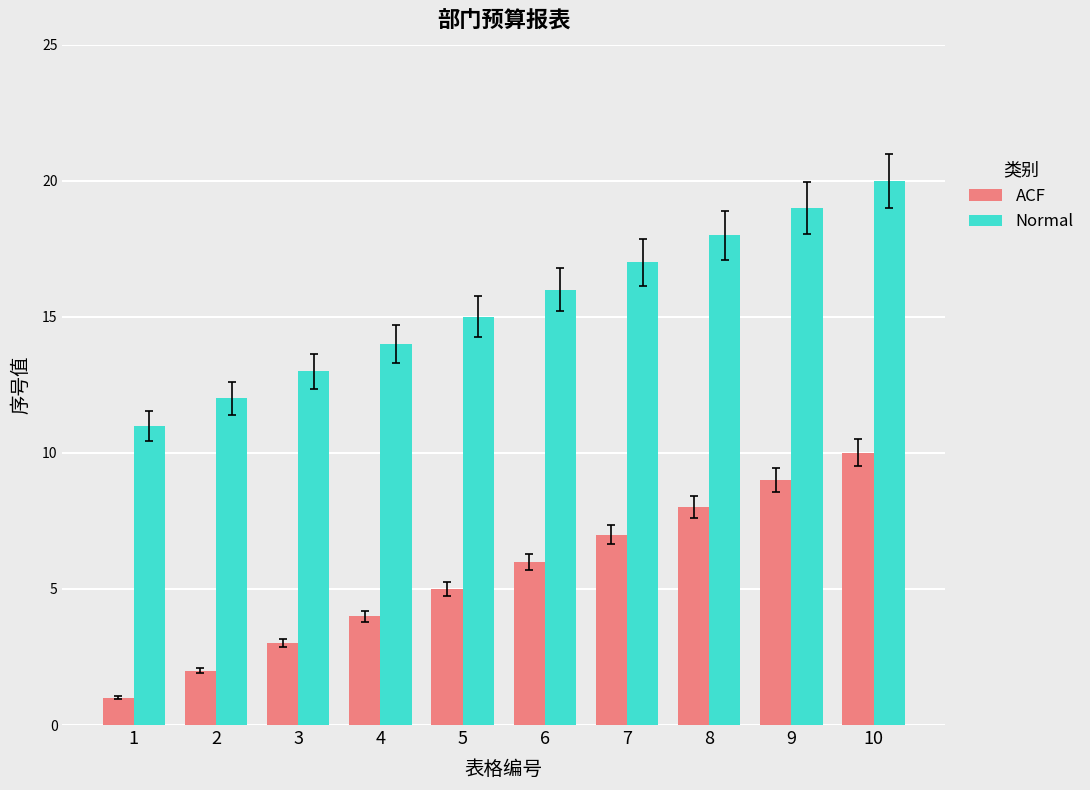

How many values in the ACF series are below 6?

5